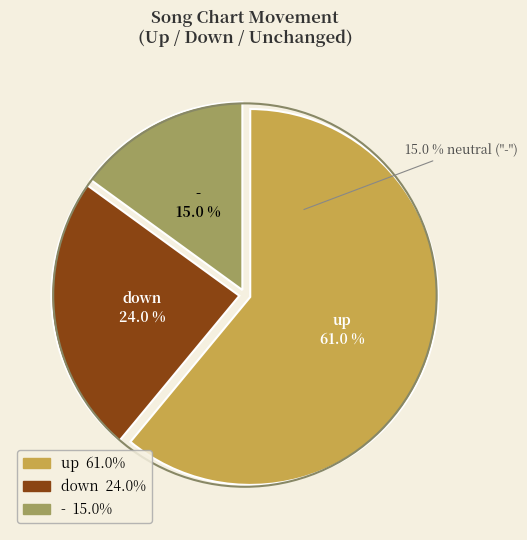

Which has a higher value, up or -?

up